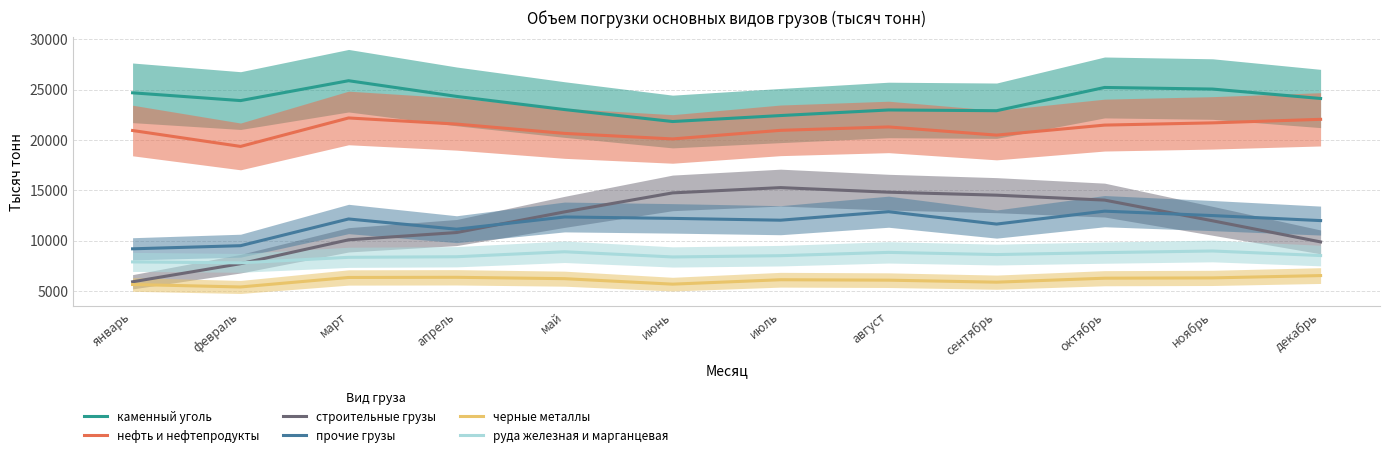

True or false: руда железная и марганцевая and прочие грузы cross at least once.

False